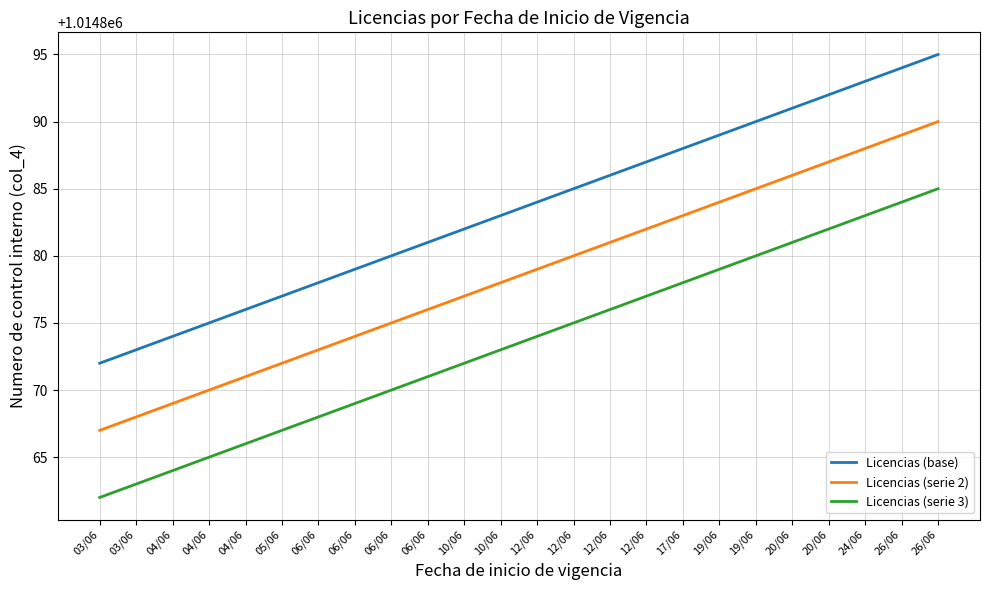

What are all the series names shown in the legend?

Licencias (base), Licencias (serie 2), Licencias (serie 3)